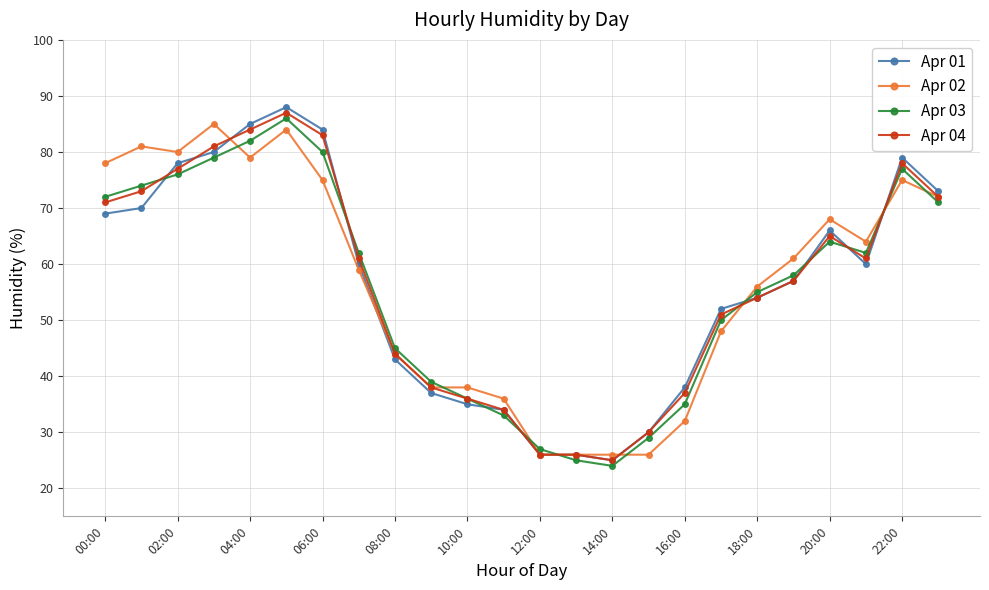

In Apr 03, how many points are higher than both neighbors (excluding endpoints)?

3